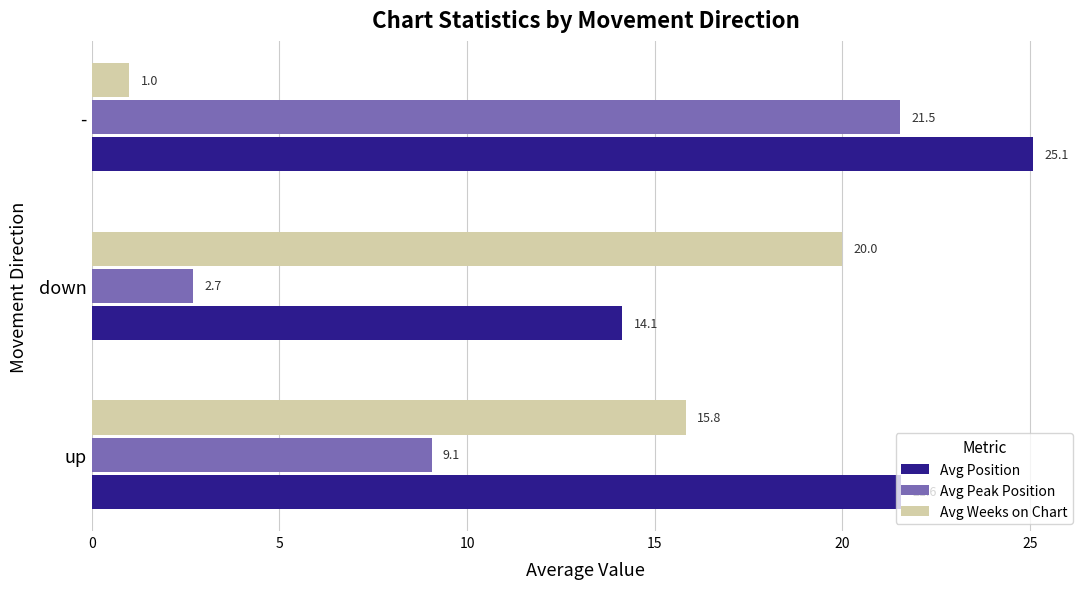

Rank the categories by Avg Position value from highest to lowest.

-, up, down